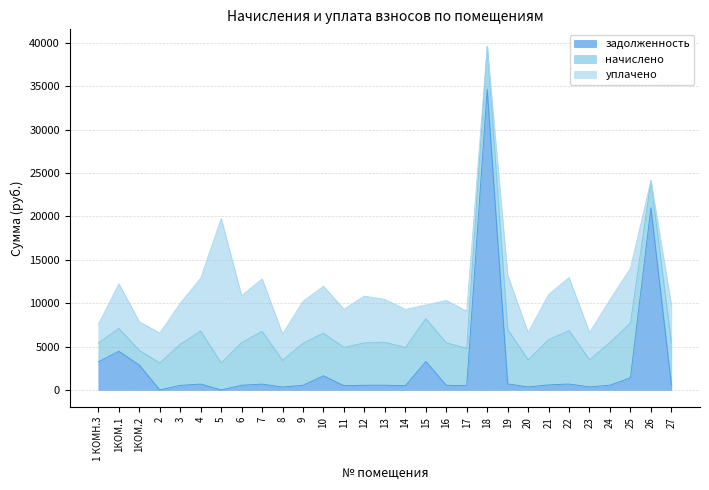

What value does the уплачено series have at 9?

4827.4